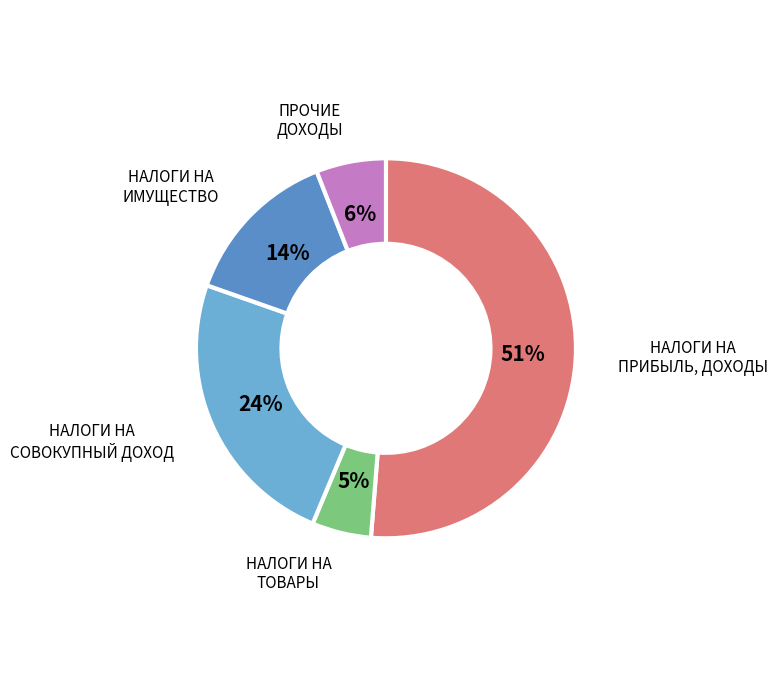

Between НАЛОГИ НА ТОВАРЫ and НАЛОГИ НА ИМУЩЕСТВО, which is larger?

НАЛОГИ НА ИМУЩЕСТВО